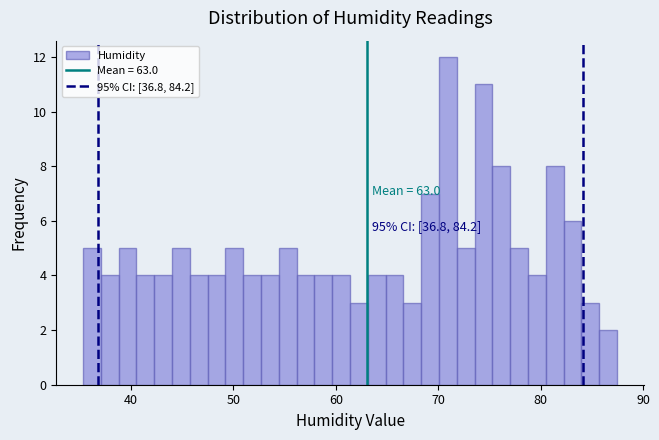

Around what value on the x-axis is the tallest bar? Give the approximate position of its centre, as read against the axis.

71